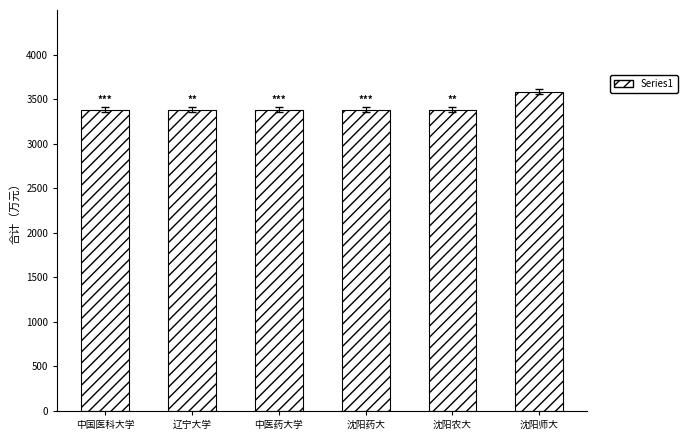

What is the value of the 2nd bar from the left?

3383